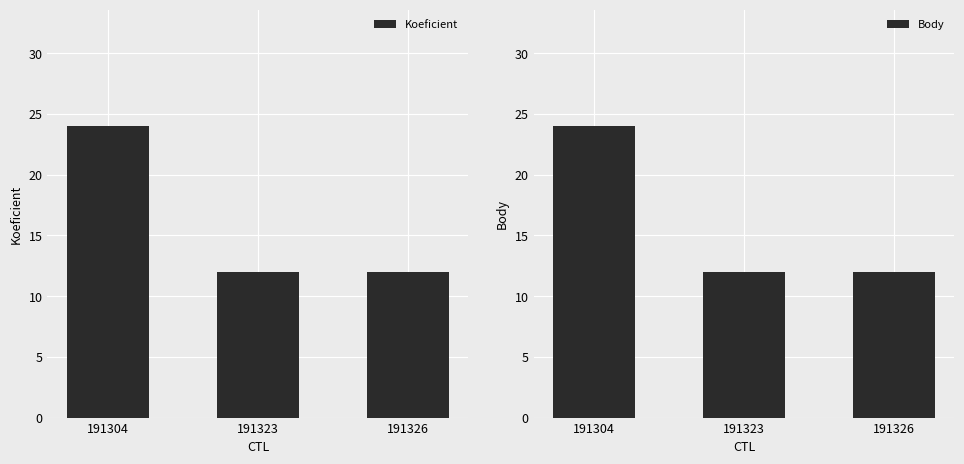

Reading left to right, extract all data points from this chart.

Koeficient: 191304=24	191323=12	191326=12
Body: 191304=24	191323=12	191326=12